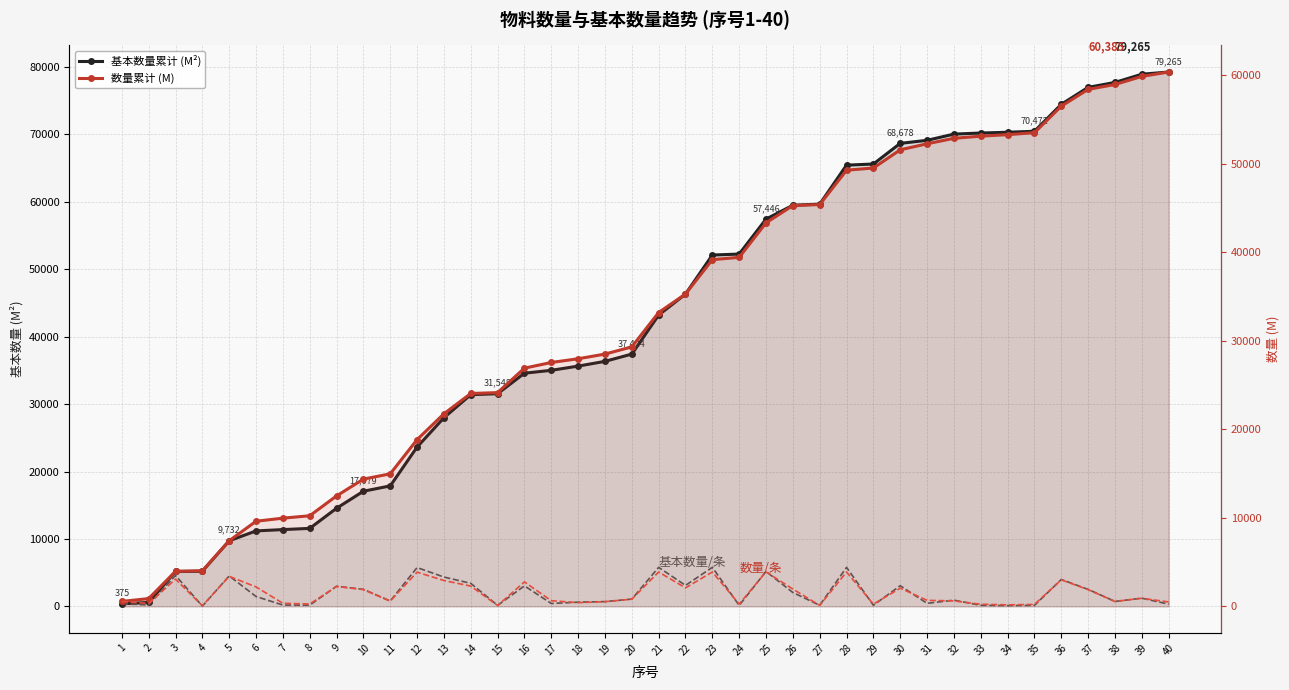

What is the highest value of the 基本数量 (M²) series?

5788.6